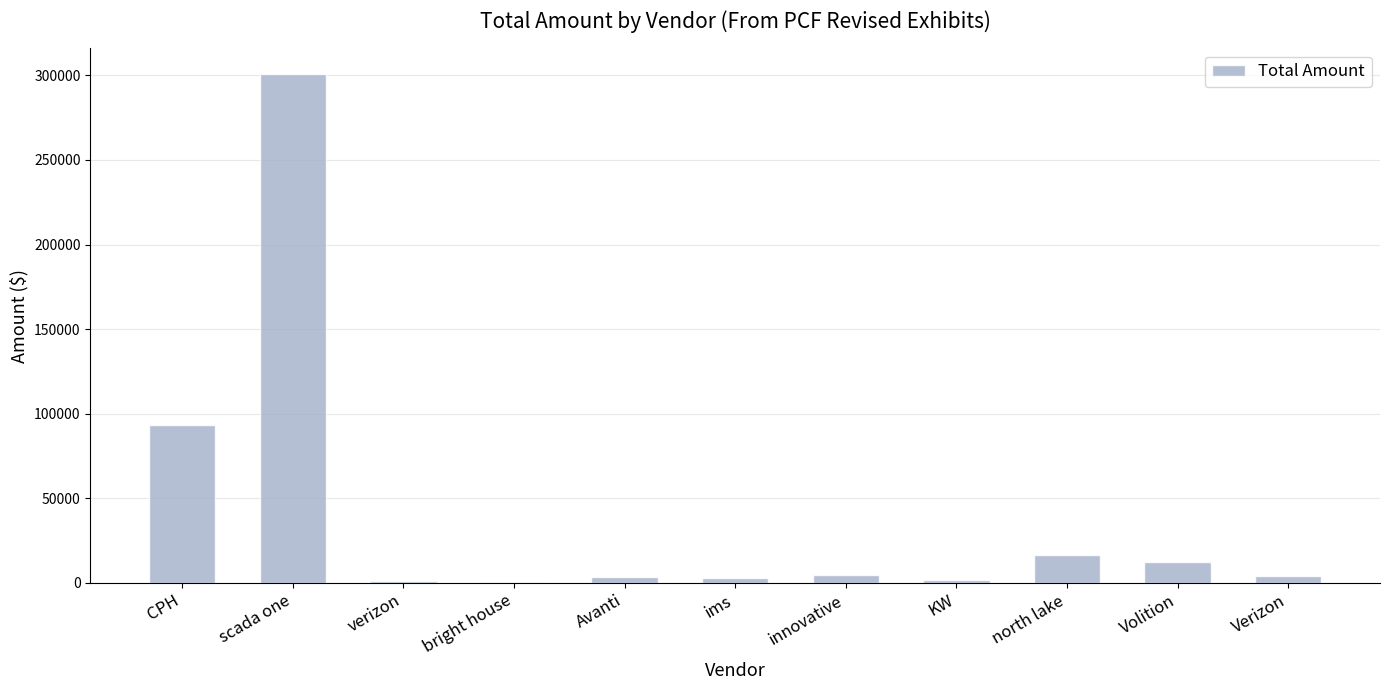

Where is the data nearest to the value 150747?

CPH